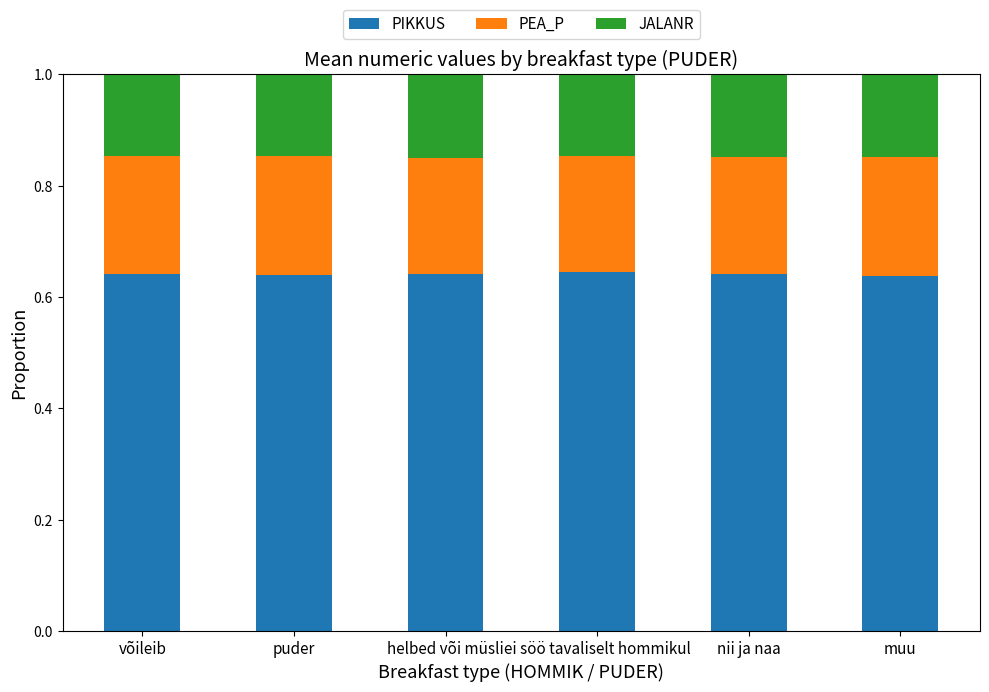

What is the total value across all series at helbed või müsli?

1.0